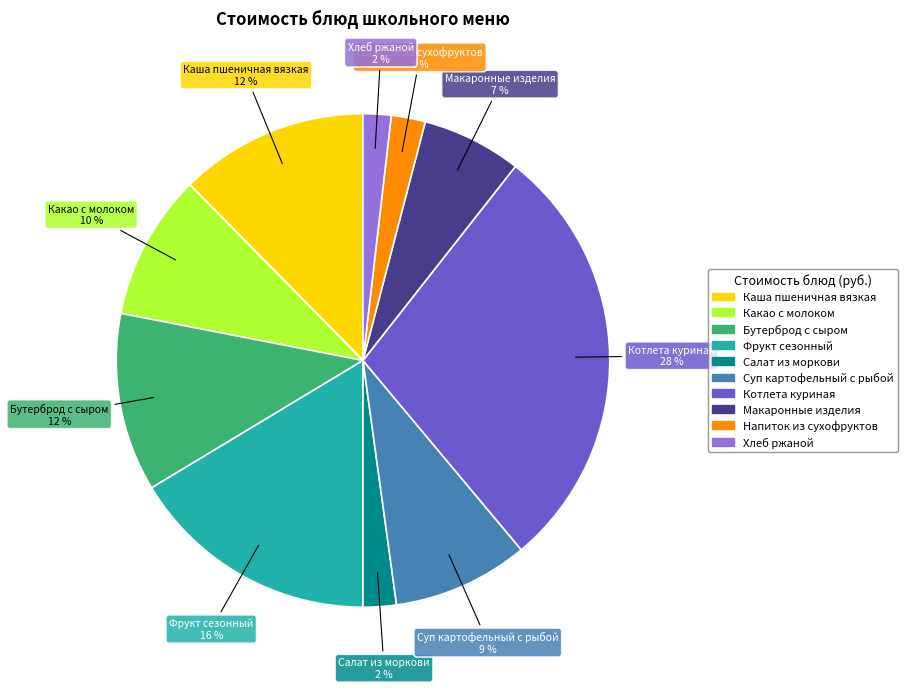

Which has a higher value, Макаронные изделия or Фрукт сезонный?

Фрукт сезонный